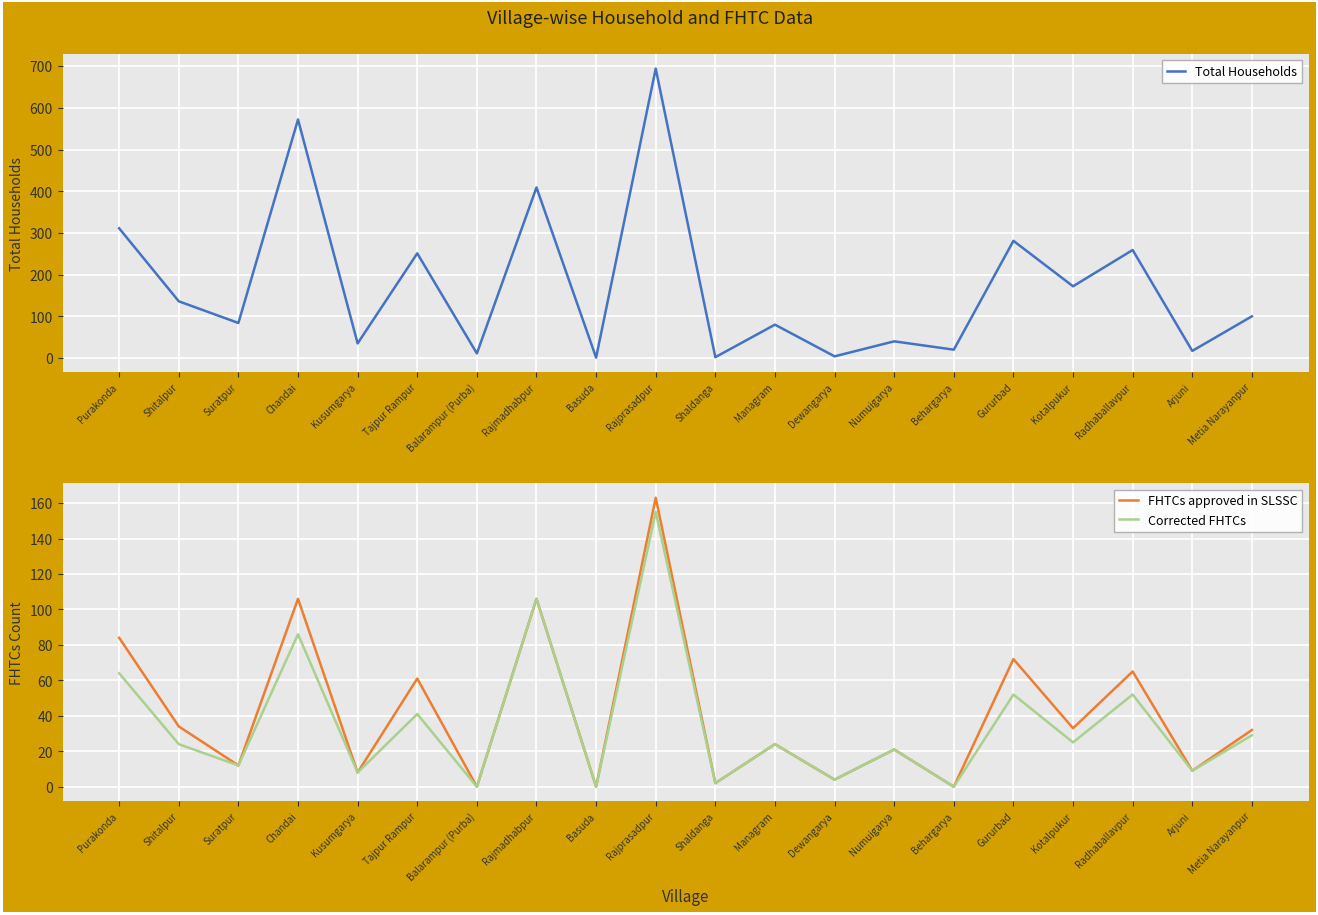

What is the label of the 2nd point from the right?

Arjuni